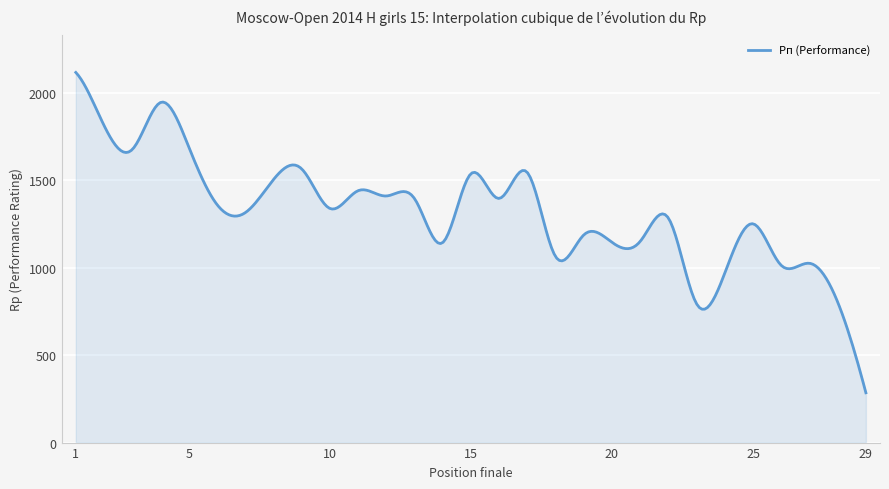

What is the difference between the maximum and minimum values?

1833.0